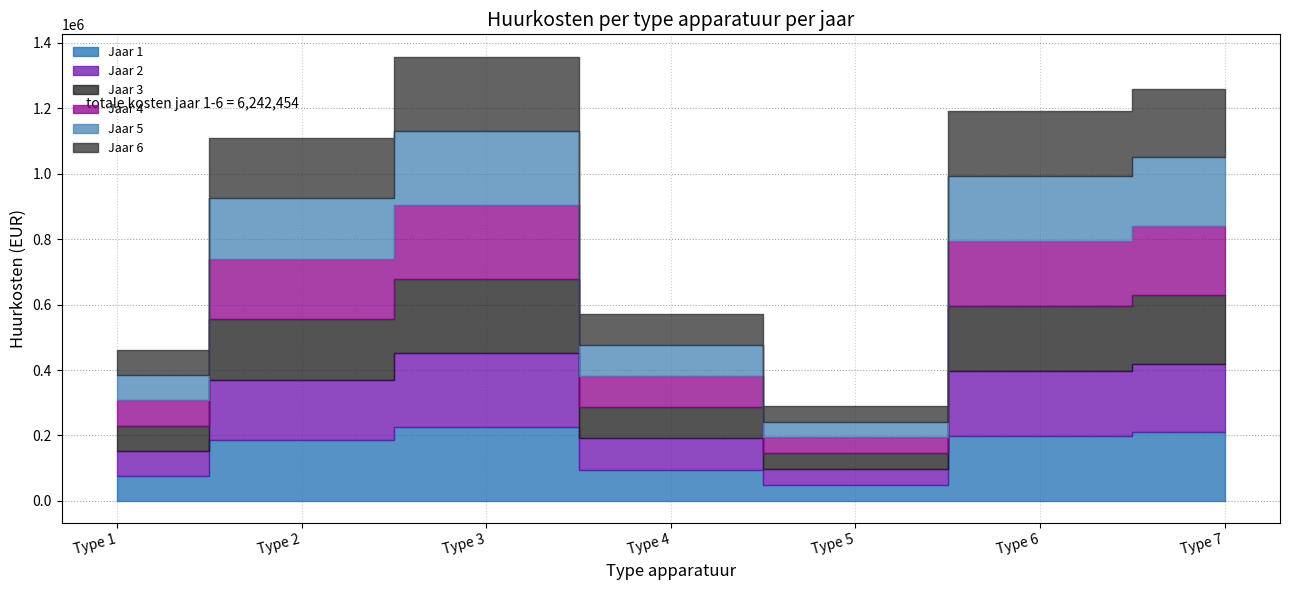

Which category has the highest value in the Jaar 6 series?

Type 3